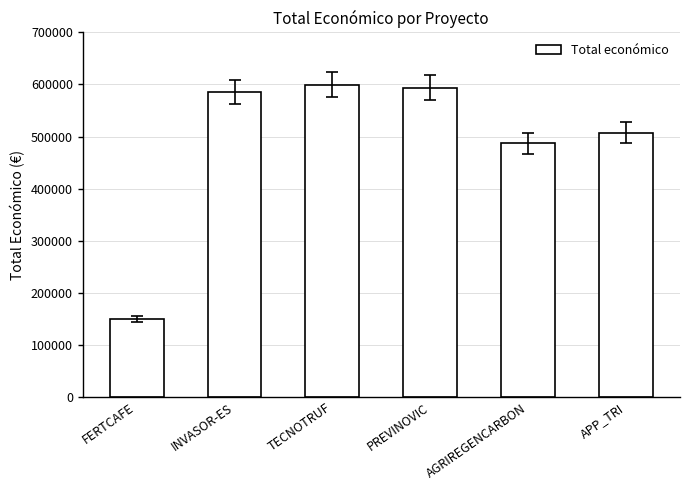

Between INVASOR-ES and FERTCAFE, which is larger?

INVASOR-ES